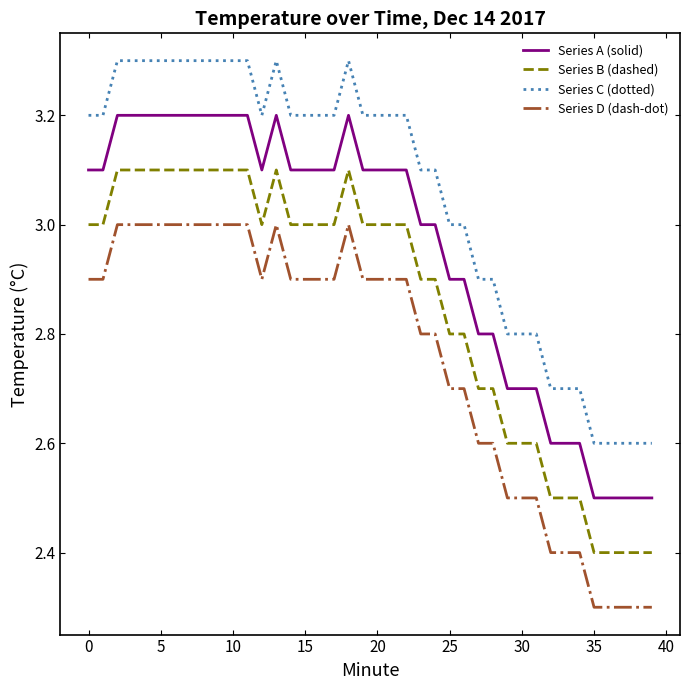

What is the highest value of the Series A (solid) series?

3.2